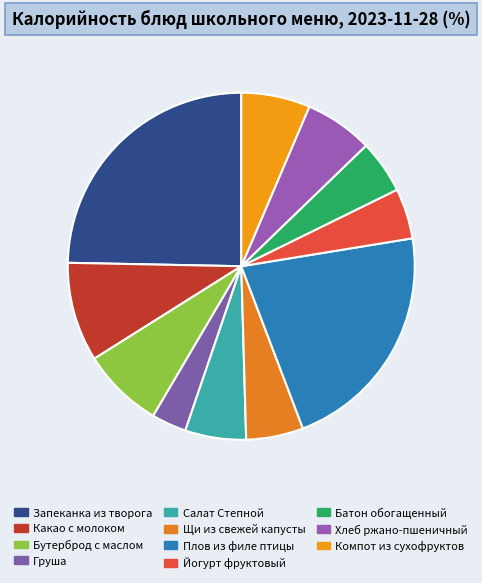

Count the number of slices in the pie.

11